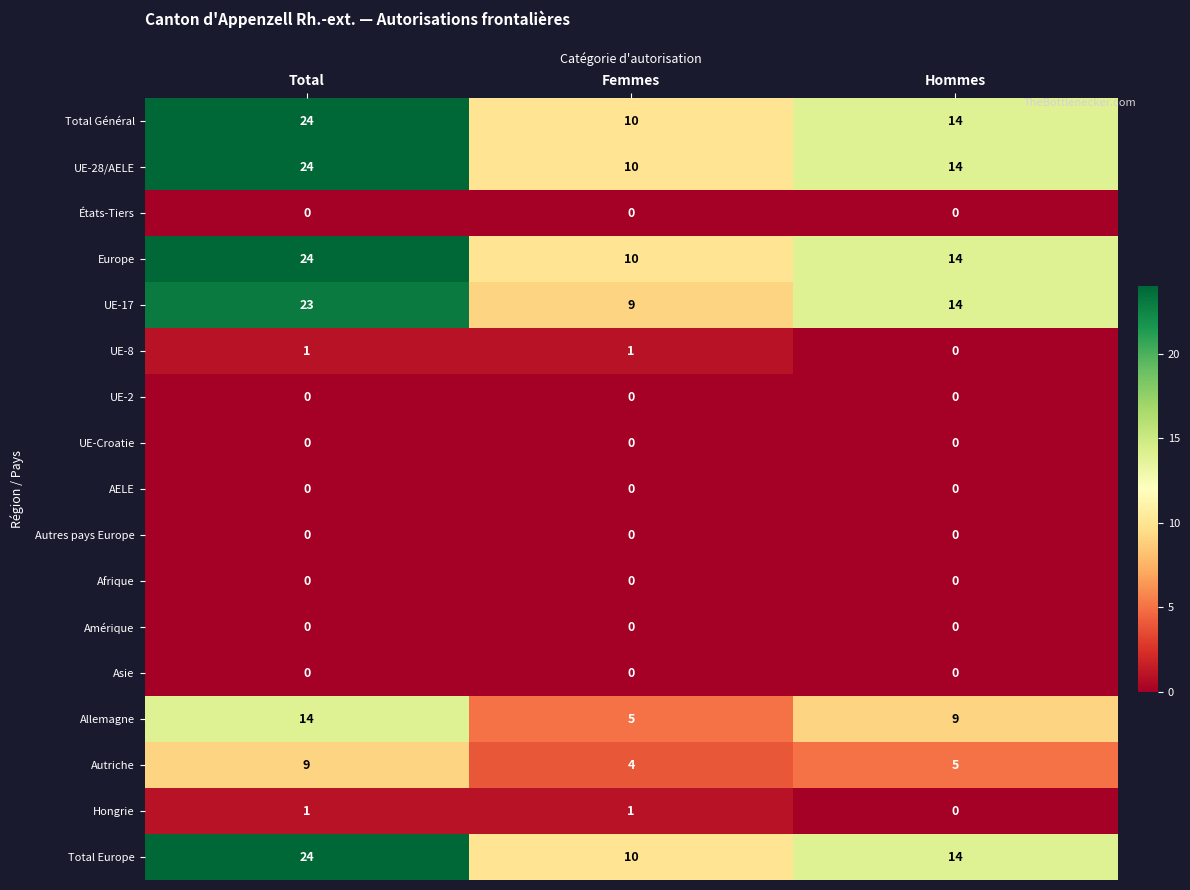

Which series changed the most between Femmes and Hommes?

UE-17